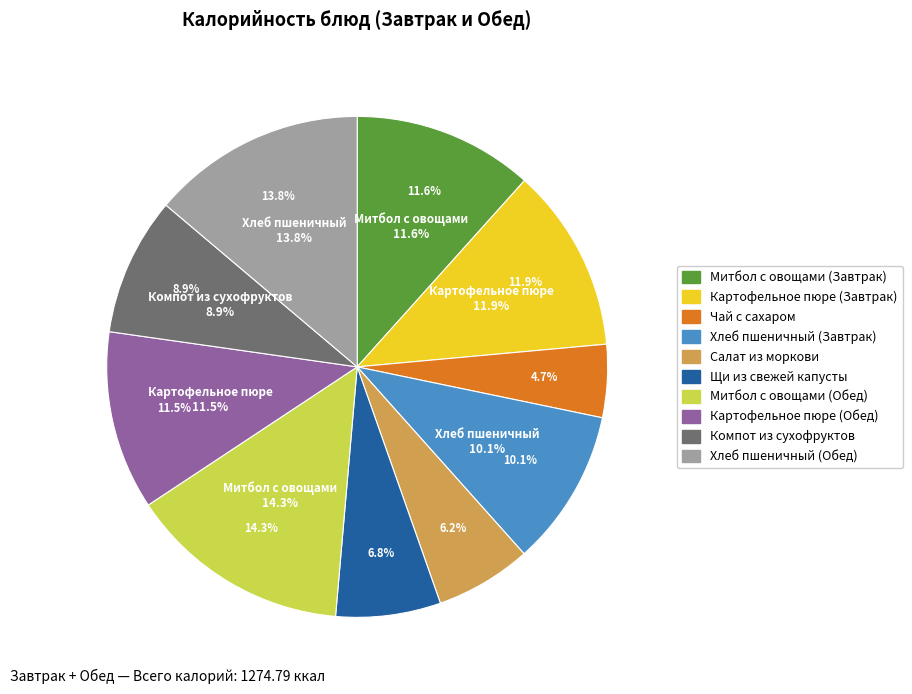

How many slices are in this pie chart?

10